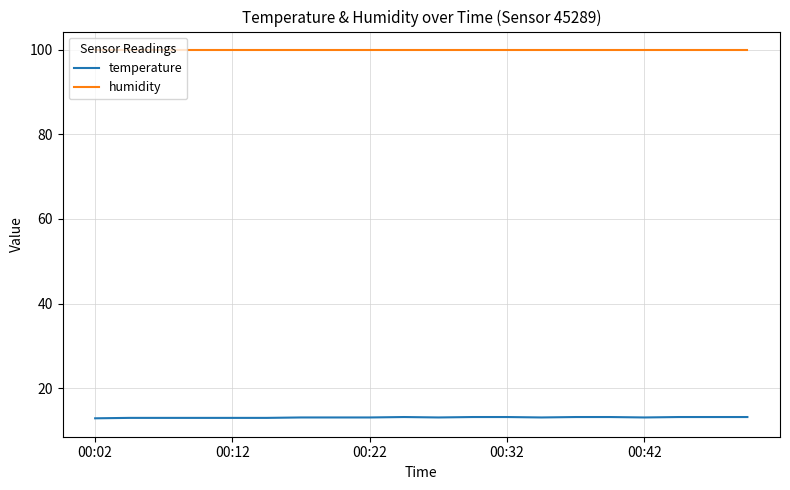

What is the average value of the temperature series?

13.1